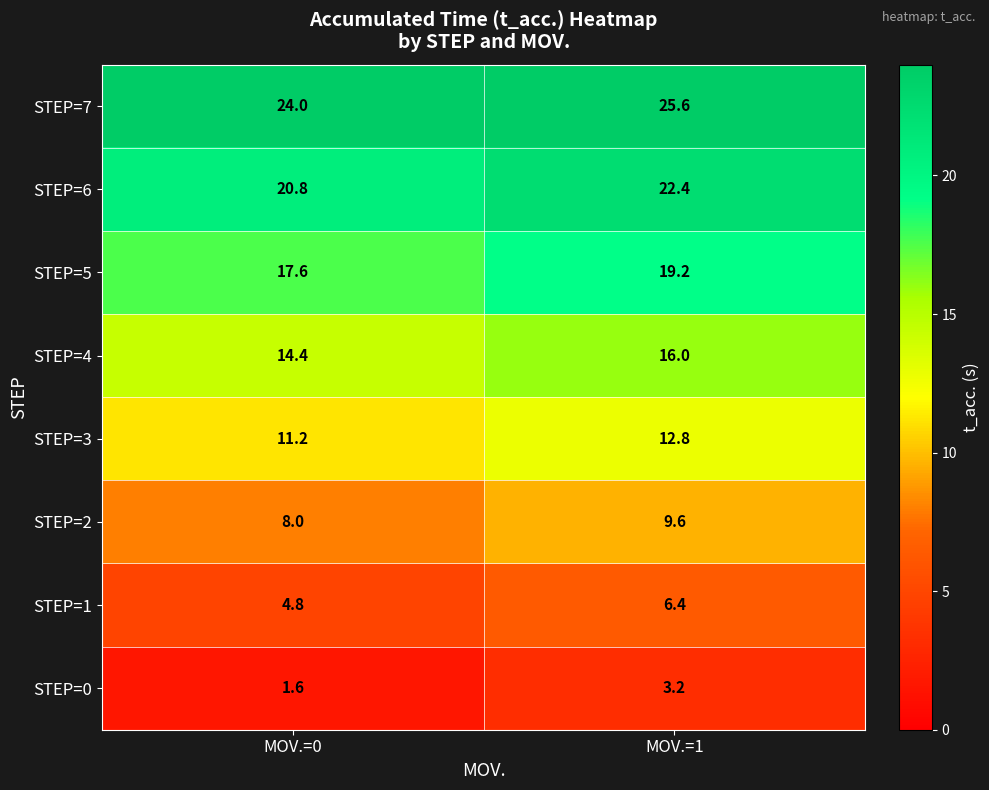

What is the minimum value for STEP=2?

8.0